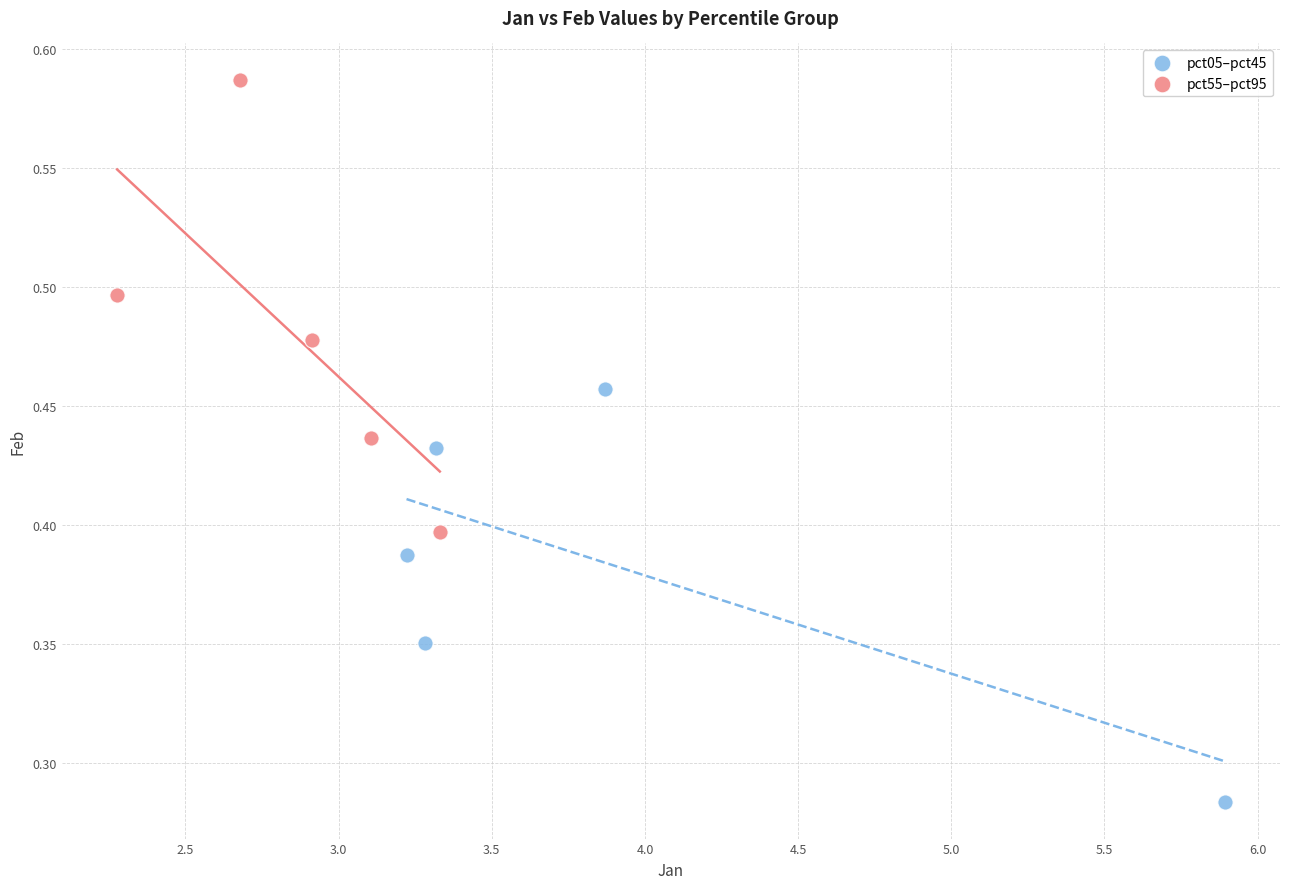

Which series contains the lowest Y value?

pct05–pct45